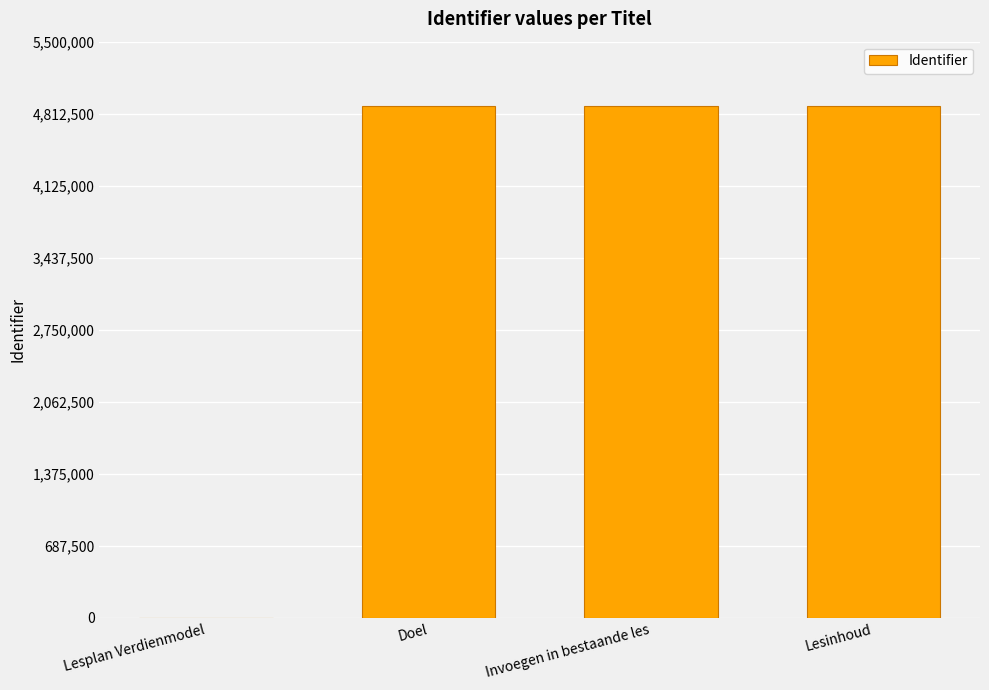

True or false: the data shows 7665916 at Doel.

False